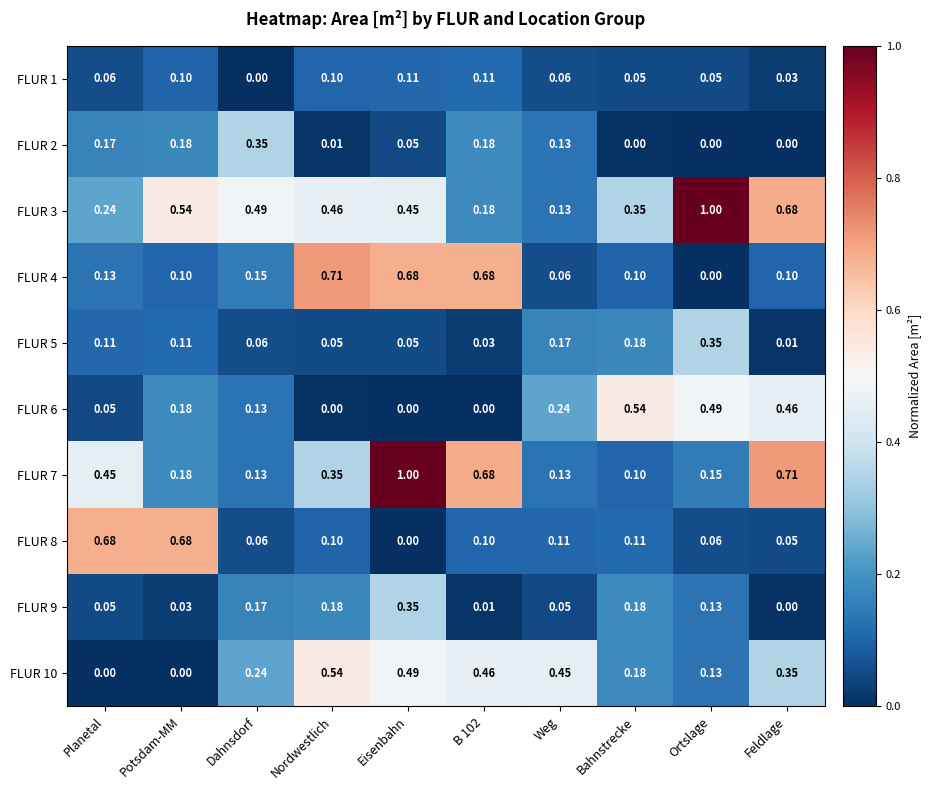

Which category has the highest value in the FLUR 10 series?

Nordwestlich